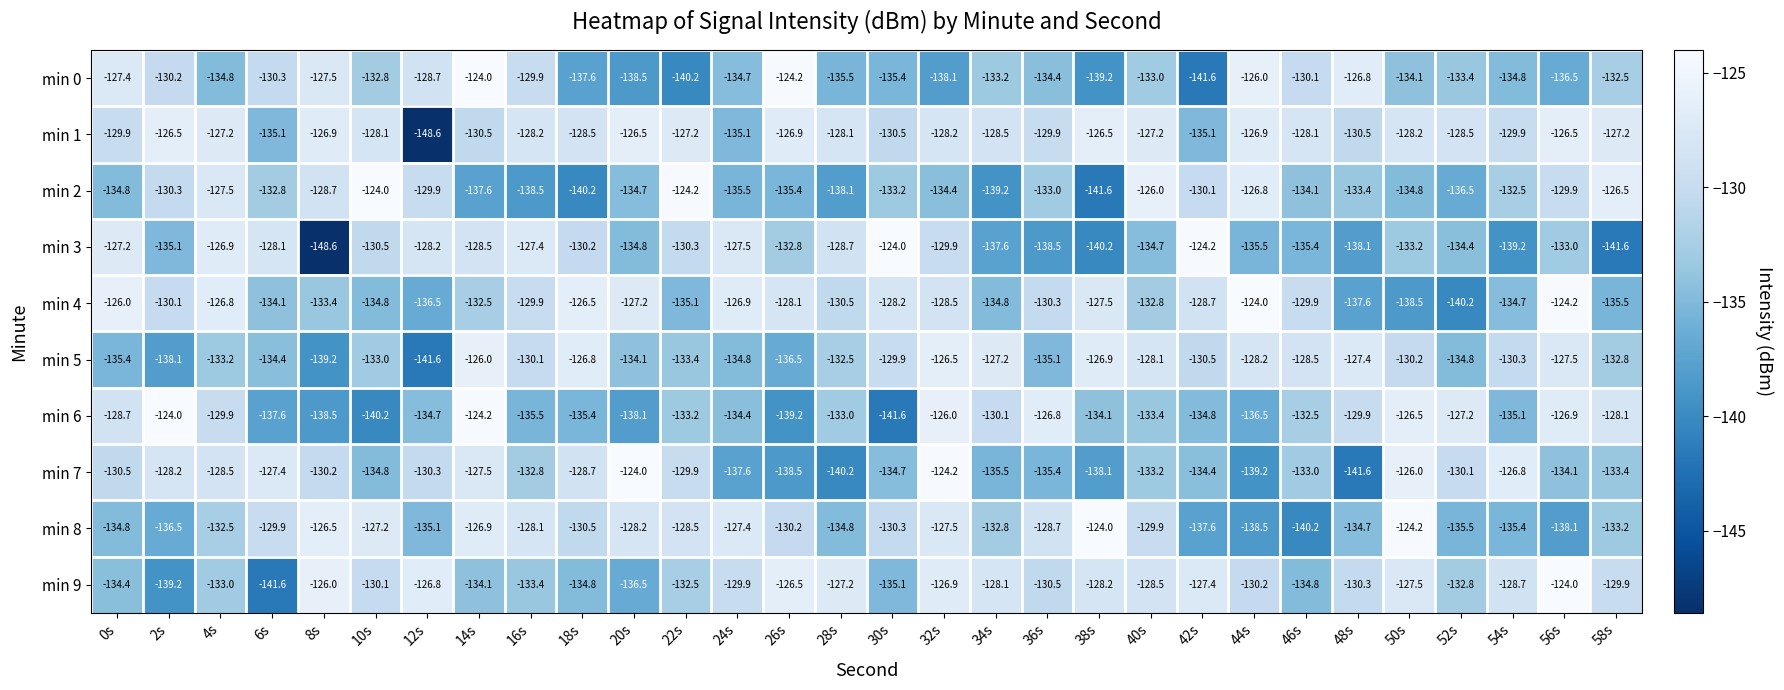

What is the difference between the min 6 values at 40s and 46s?

0.9